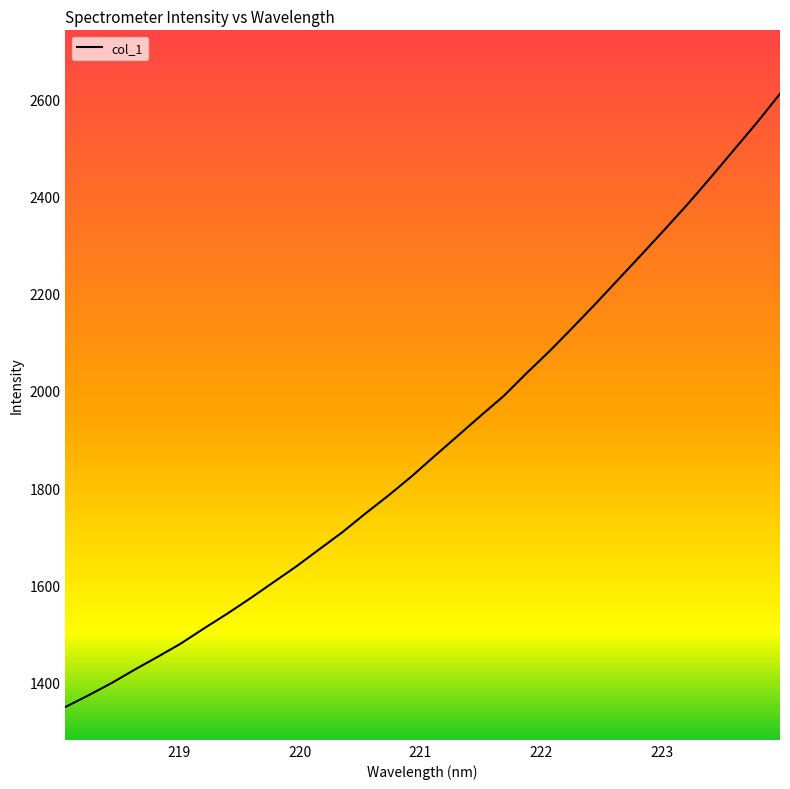

What is the average value?

1892.6